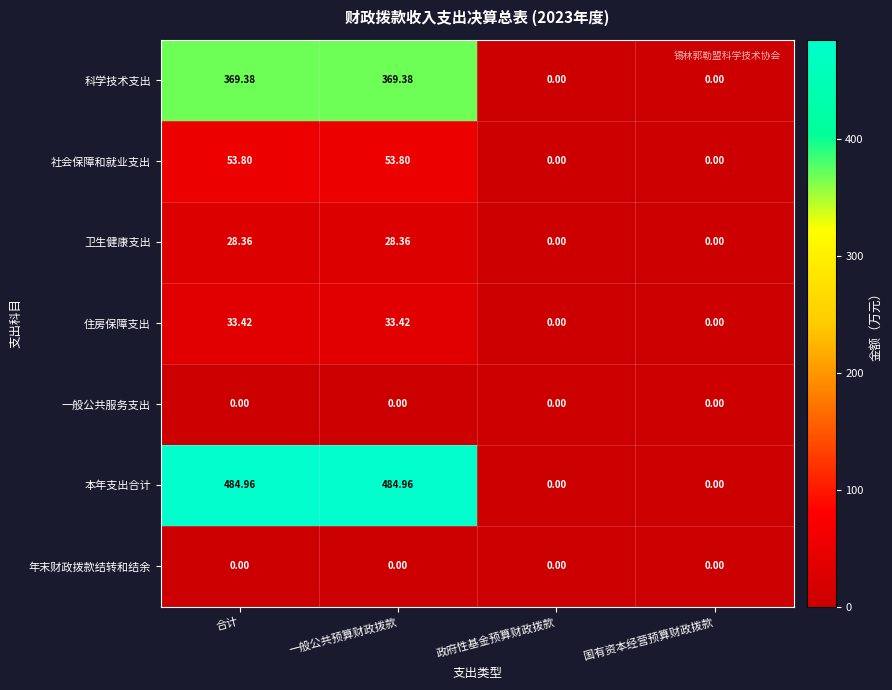

Between 合计 and 政府性基金预算财政拨款, which series saw the biggest shift?

本年支出合计